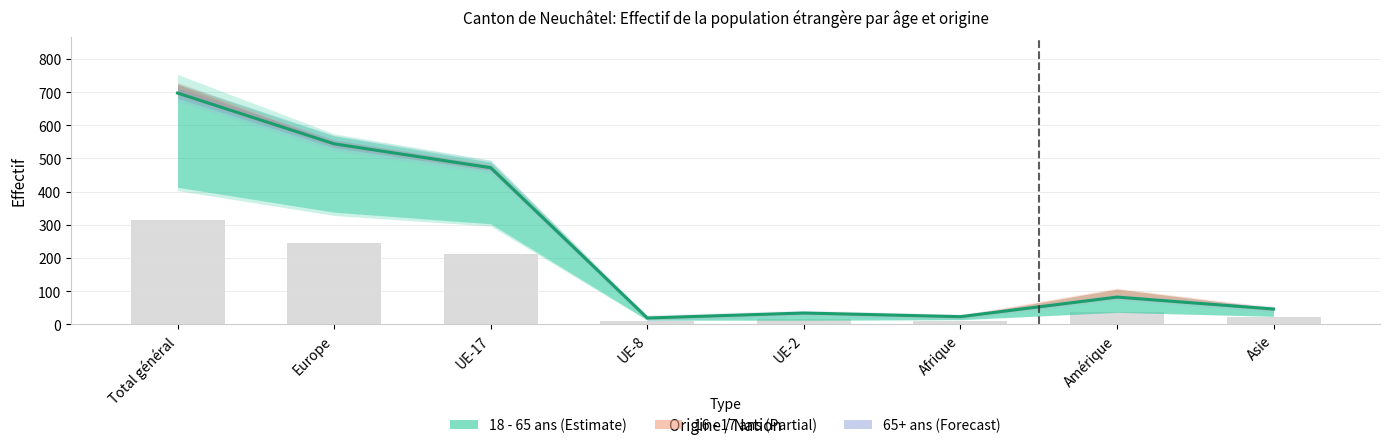

Rank the categories by value from highest to lowest.

Total général, Europe, UE-17, Amérique, Asie, UE-2, Afrique, UE-8